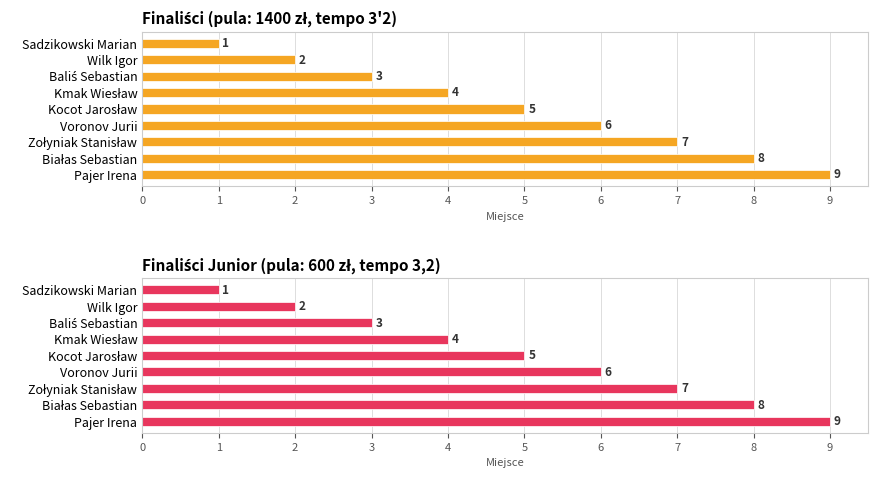

List the series in order of their peak value, highest first.

Finaliści, Finaliści junior